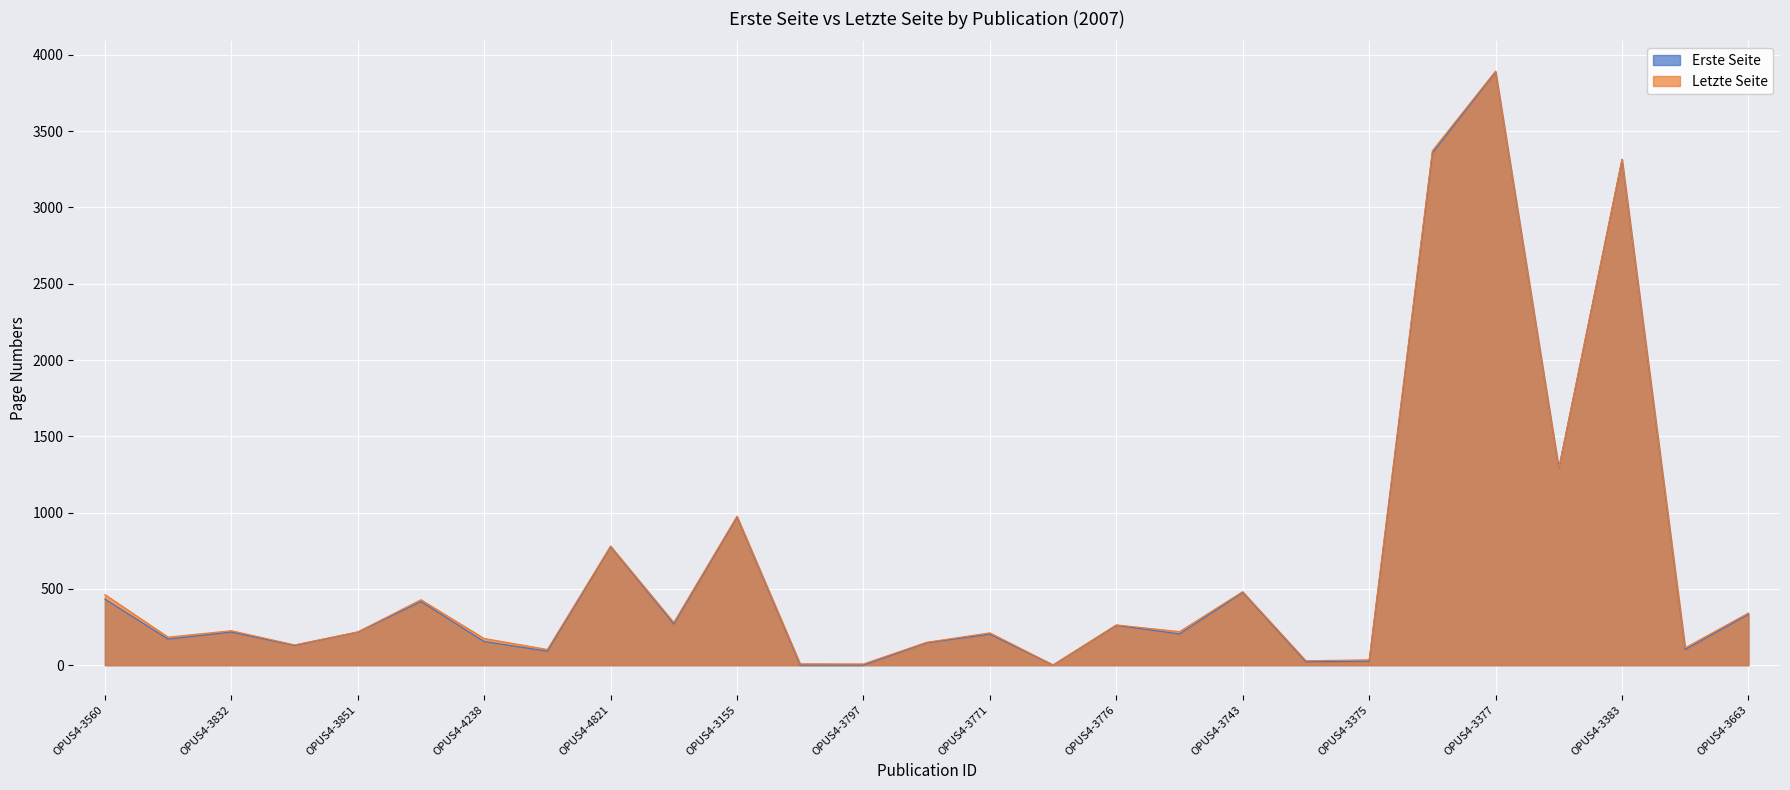

What is the minimum value shown in the chart?

1